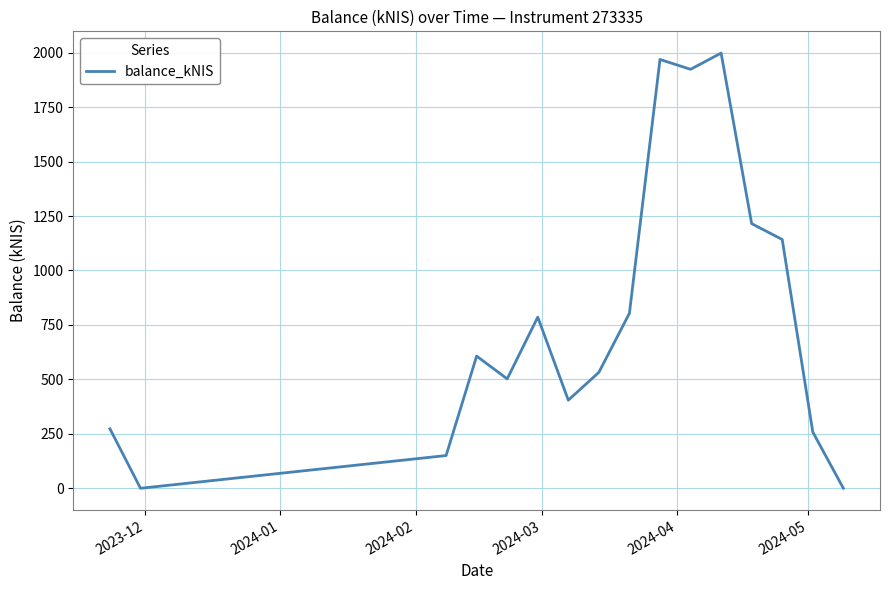

What is the greatest value displayed?

1998.0